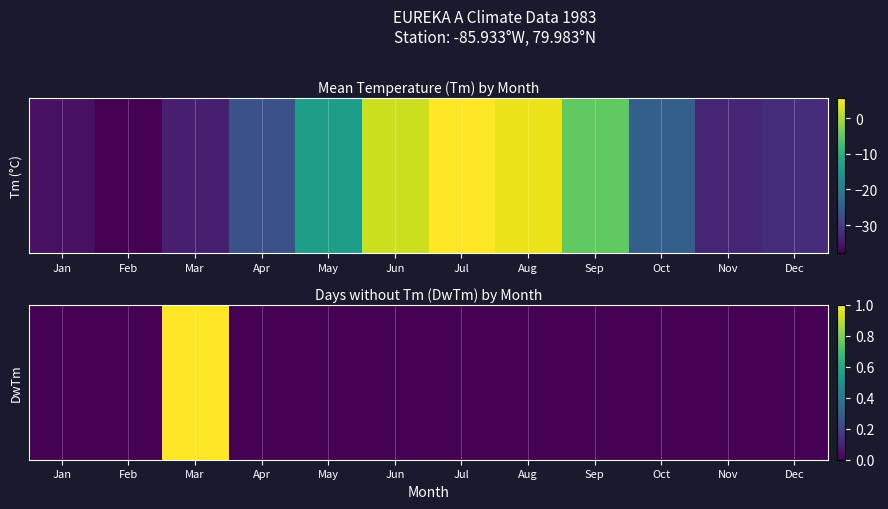

The chart shows a value of 0 at Aug. True or false?

True